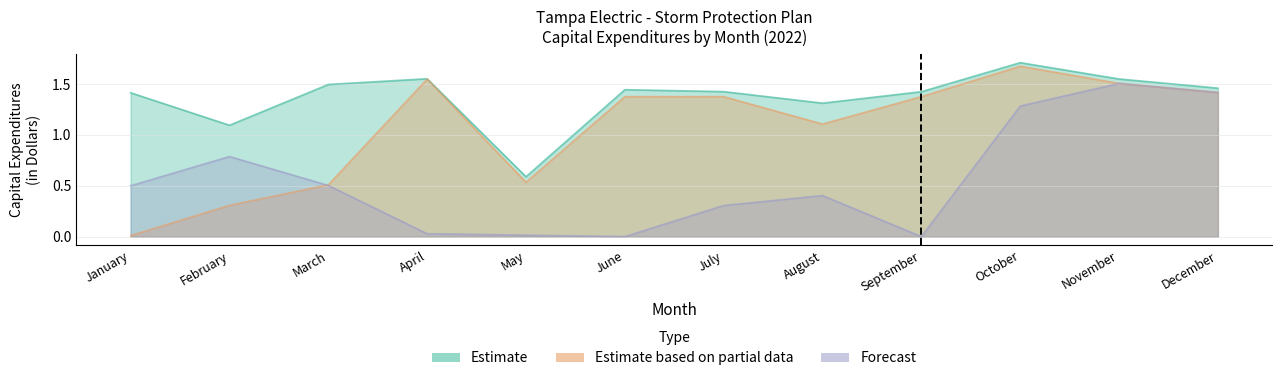

What is the average value of the Estimate series?

1.4